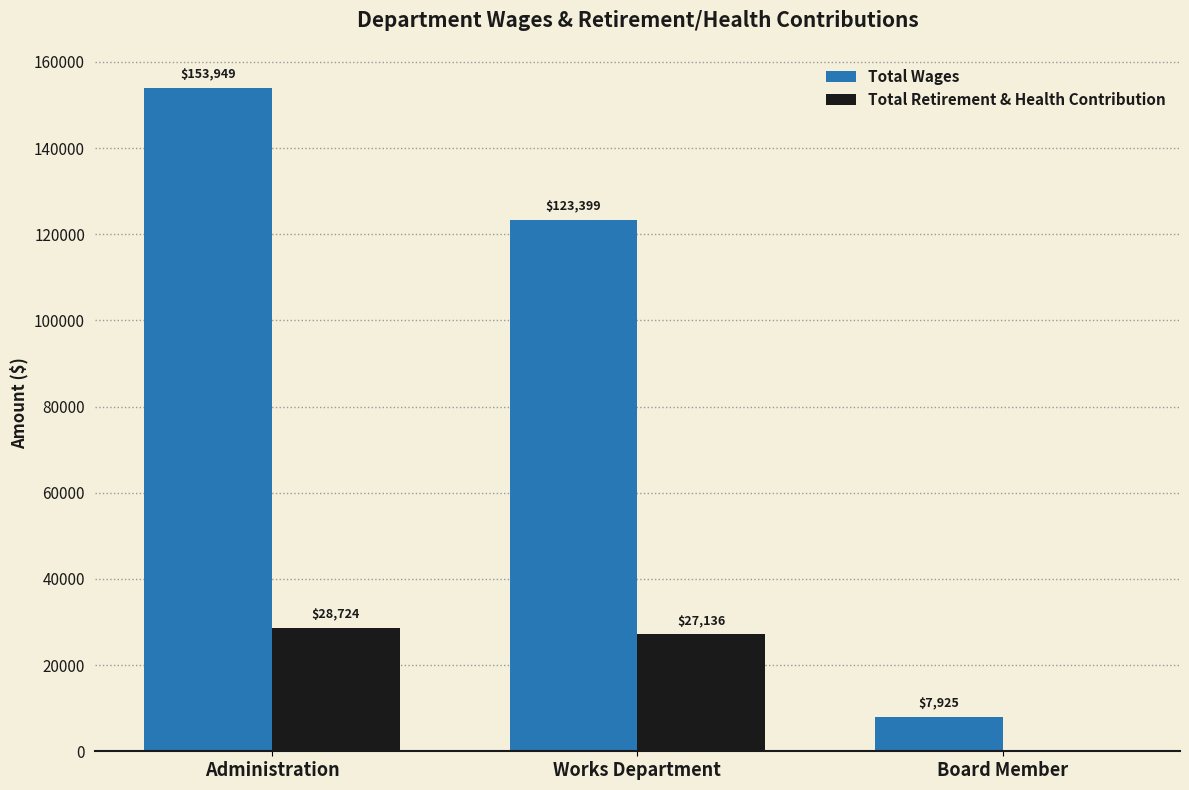

What is the sum of the Total Retirement & Health Contribution values at Board Member and Administration?

28724